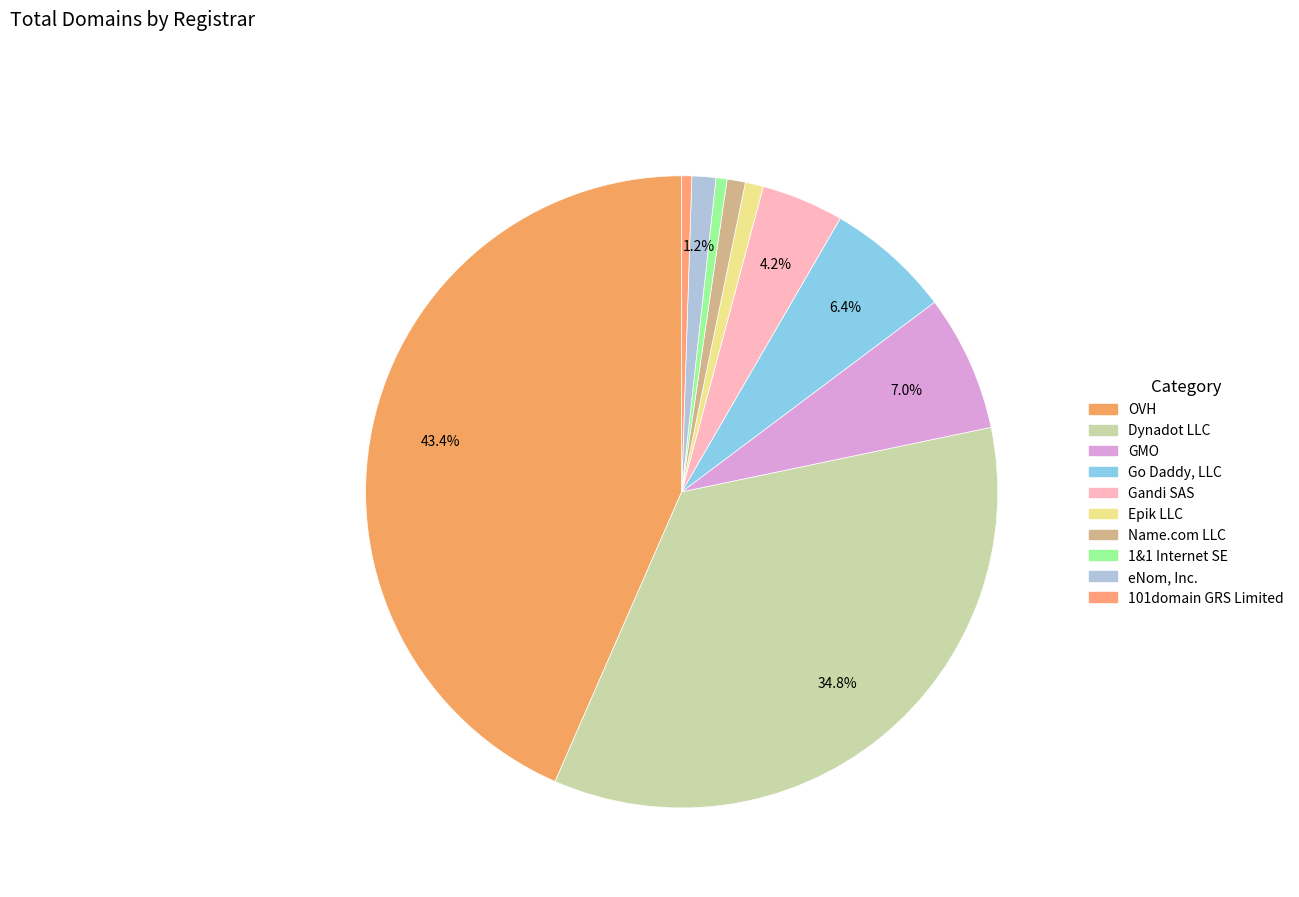

Which slice is the smallest?

101domain GRS Limited